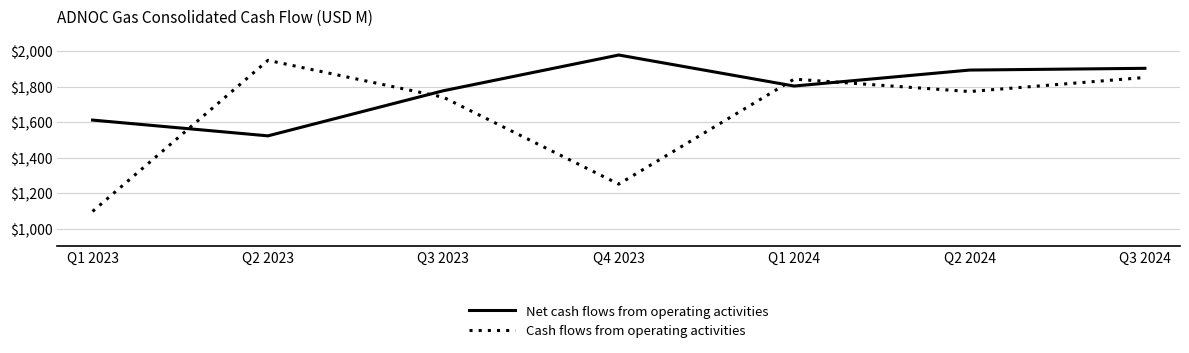

Read the Cash flows from operating activities value at Q3 2024.

1852.2